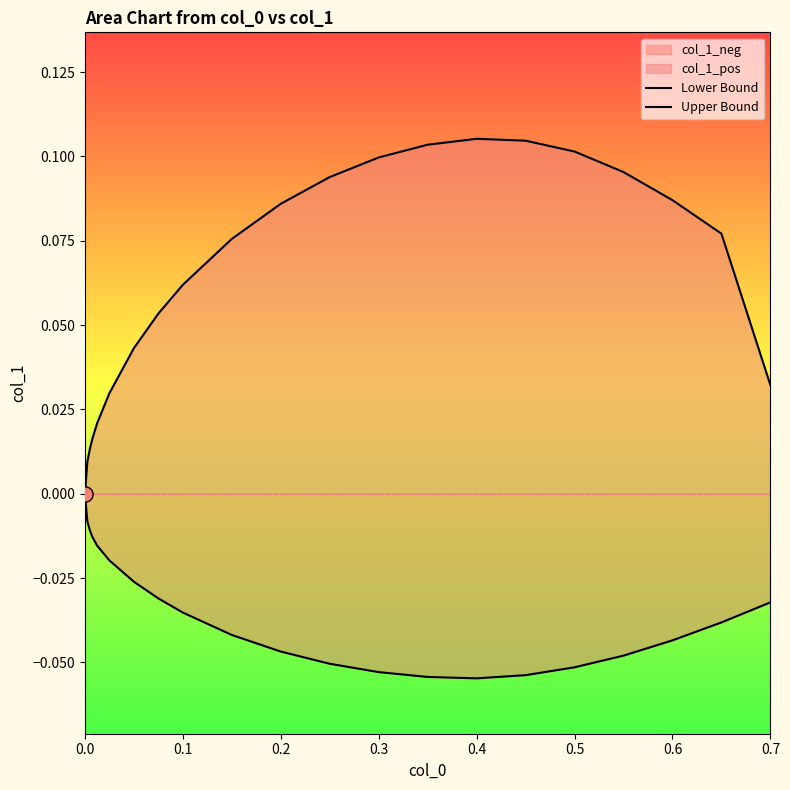

Which series reaches the maximum Y coordinate?

Upper Bound